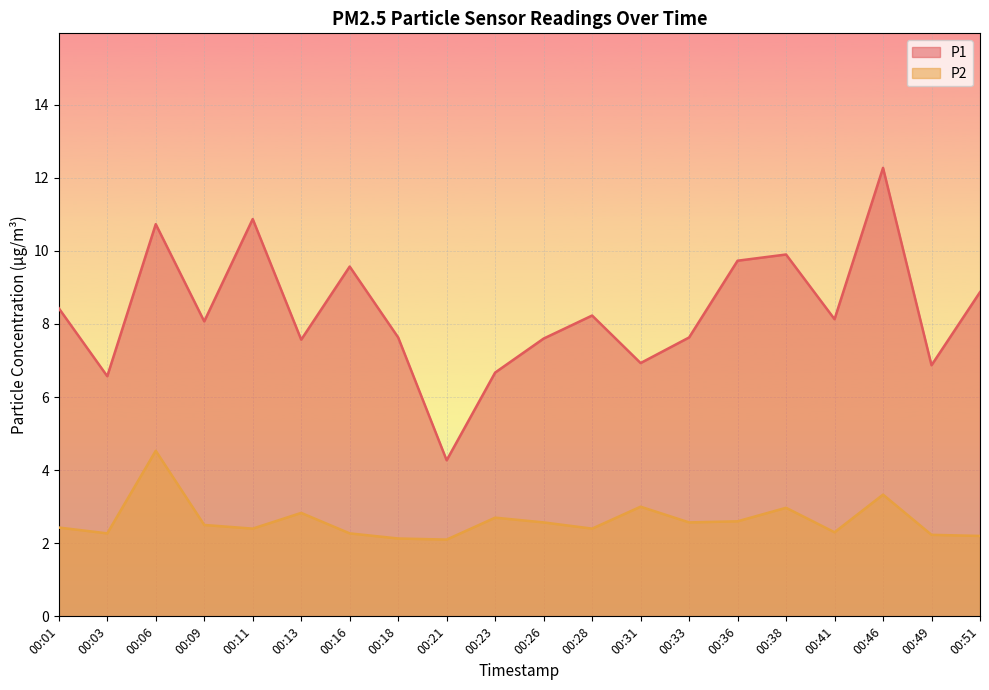

List the labels in order of P1 value, smallest first.

00:21, 00:03, 00:23, 00:49, 00:31, 00:13, 00:26, 00:18, 00:33, 00:09, 00:41, 00:28, 00:01, 00:51, 00:16, 00:36, 00:38, 00:06, 00:11, 00:46